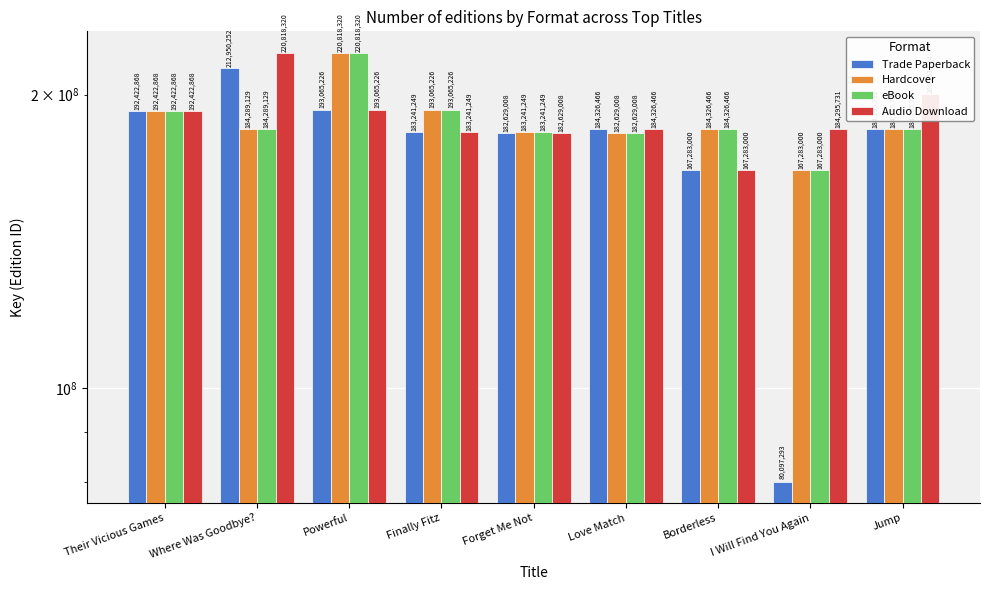

How many values in the Audio Download series exceed 184326466?

4